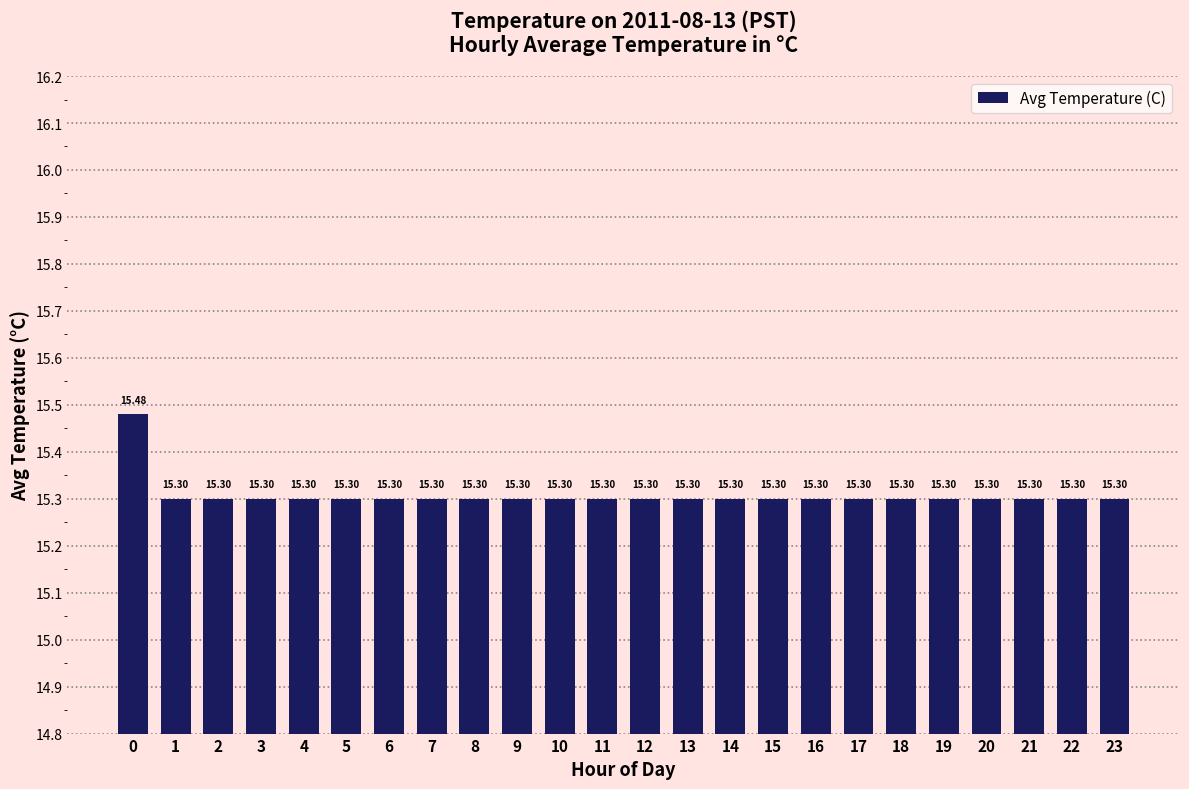

Approximately how many times larger is the value at 2 compared to 8?

1.0